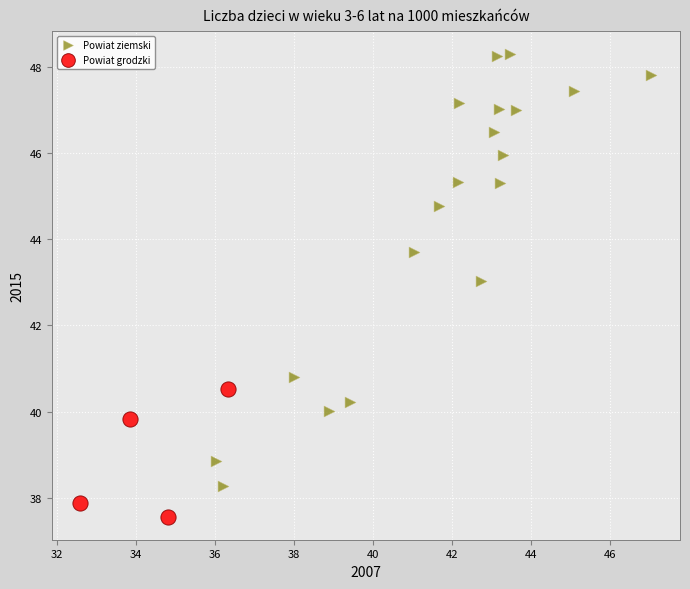

Which series contains the highest Y value?

Powiat ziemski